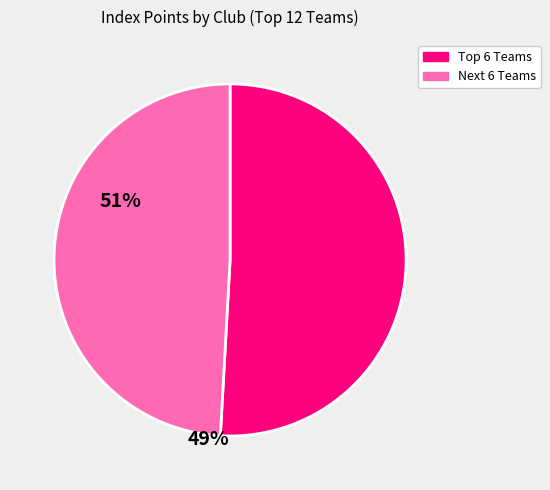

Is there a majority slice in this chart?

Yes